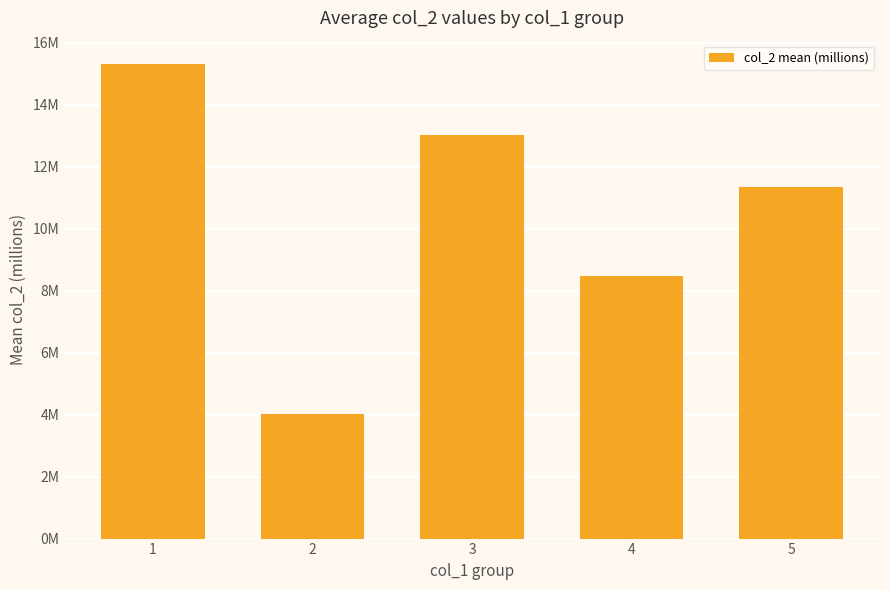

Which label corresponds to the smallest value in the chart?

2